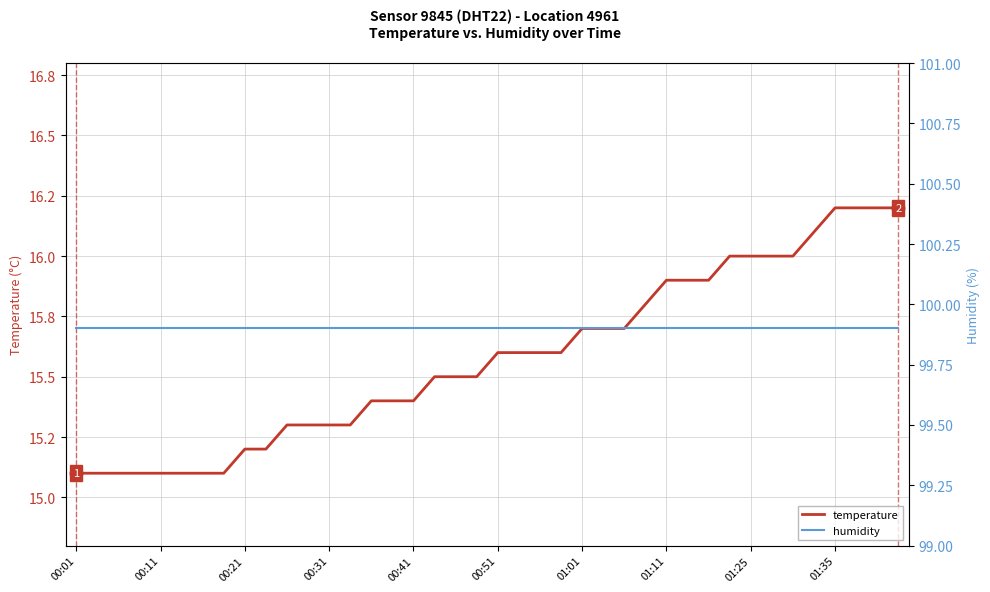

How many lines are shown in the chart?

2